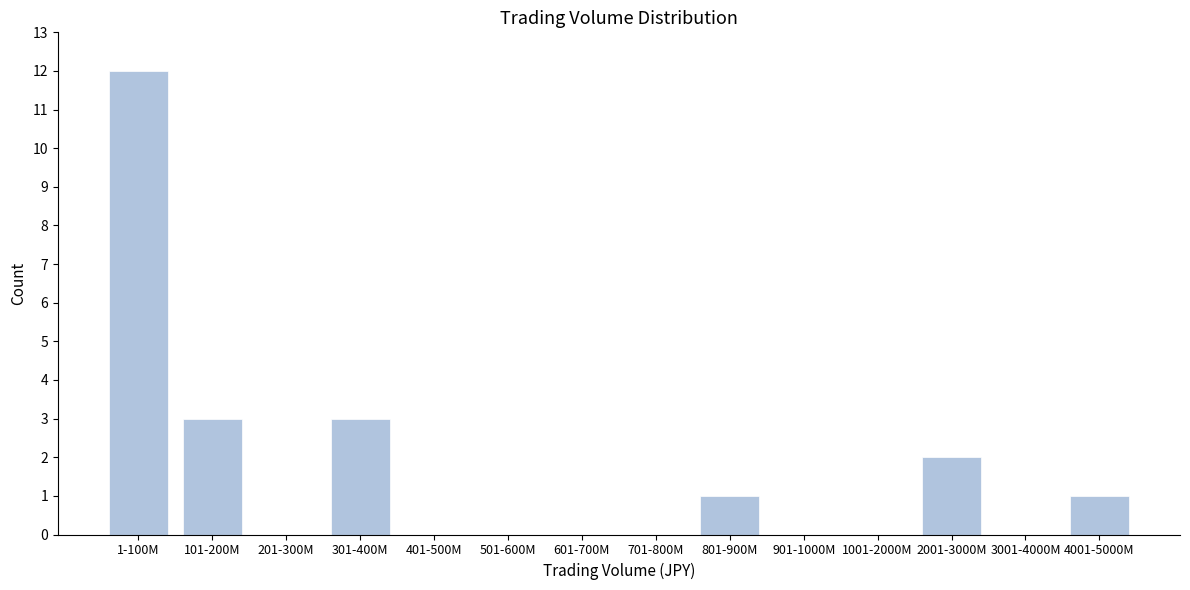

Reading right to left, extract all data points from this chart.

4001-5000M=1	3001-4000M=0	2001-3000M=2	1001-2000M=0	901-1000M=0	801-900M=1	701-800M=0	601-700M=0	501-600M=0	401-500M=0	301-400M=3	201-300M=0	101-200M=3	1-100M=12